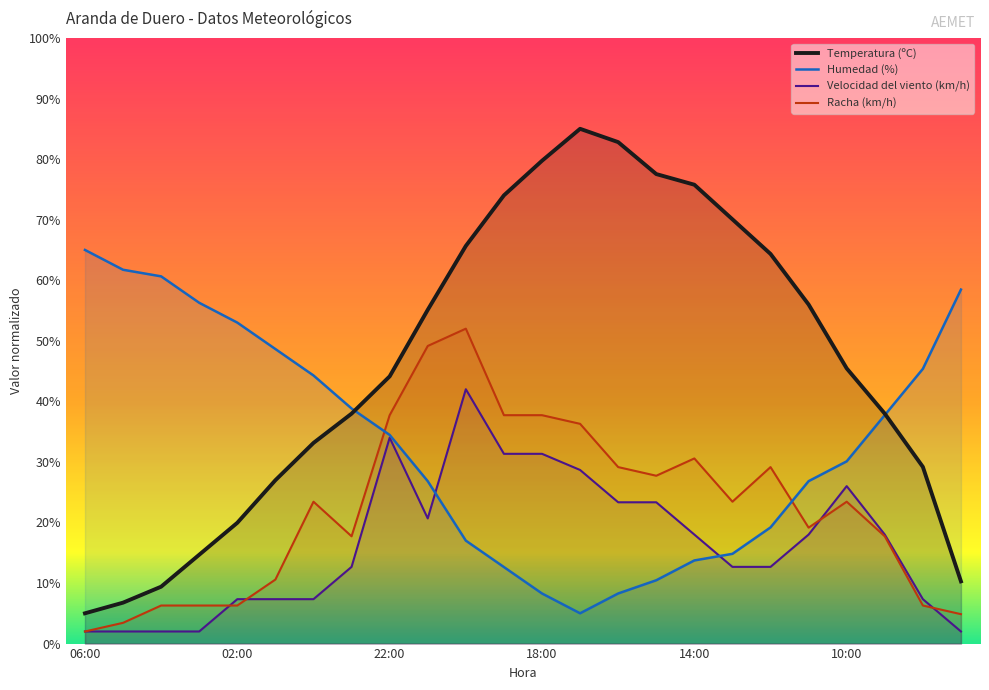

What is the smallest value displayed?

2.0